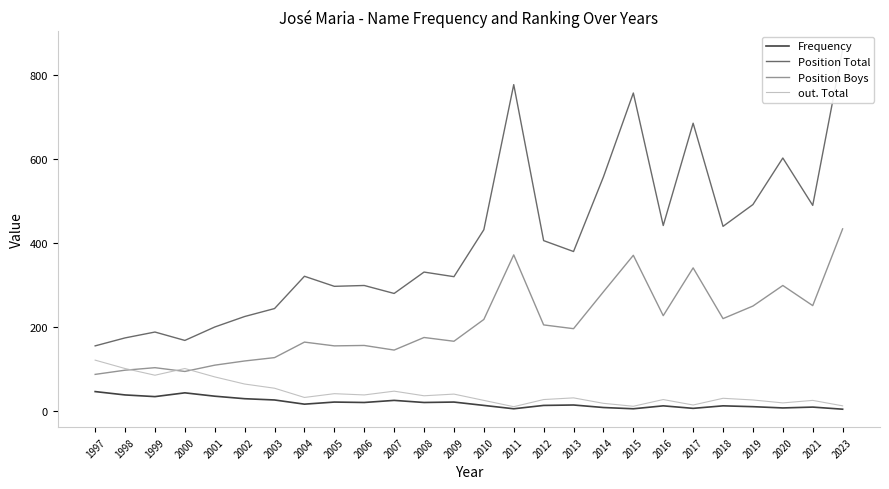

The Position Total series shows 442 at 2016. True or false?

True